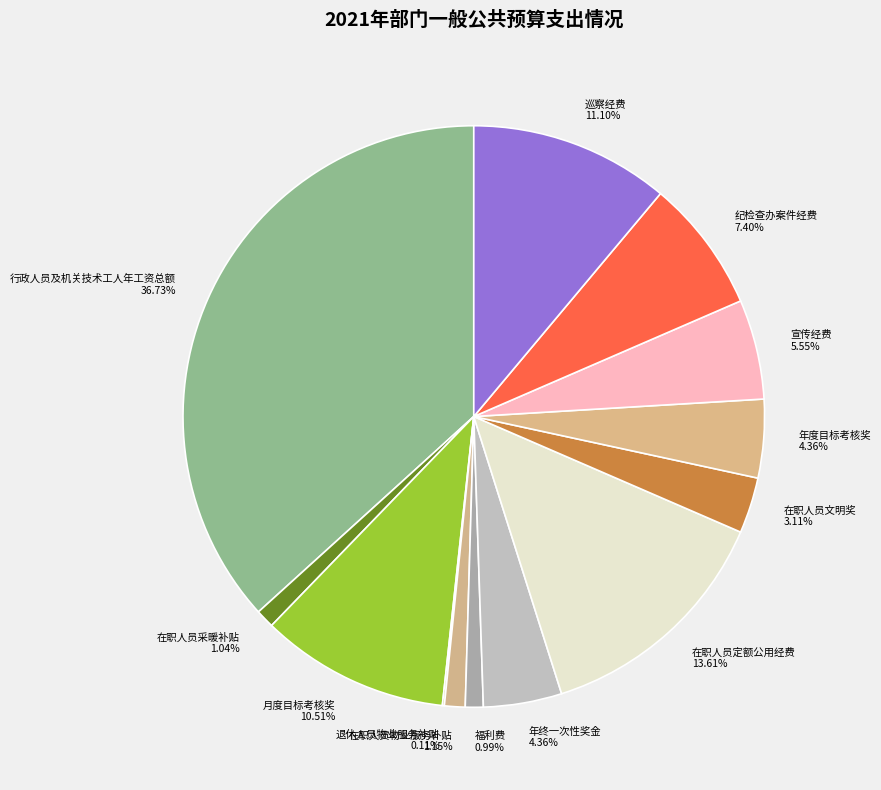

Which has a higher value, 月度目标考核奖 or 在职人员定额公用经费?

在职人员定额公用经费